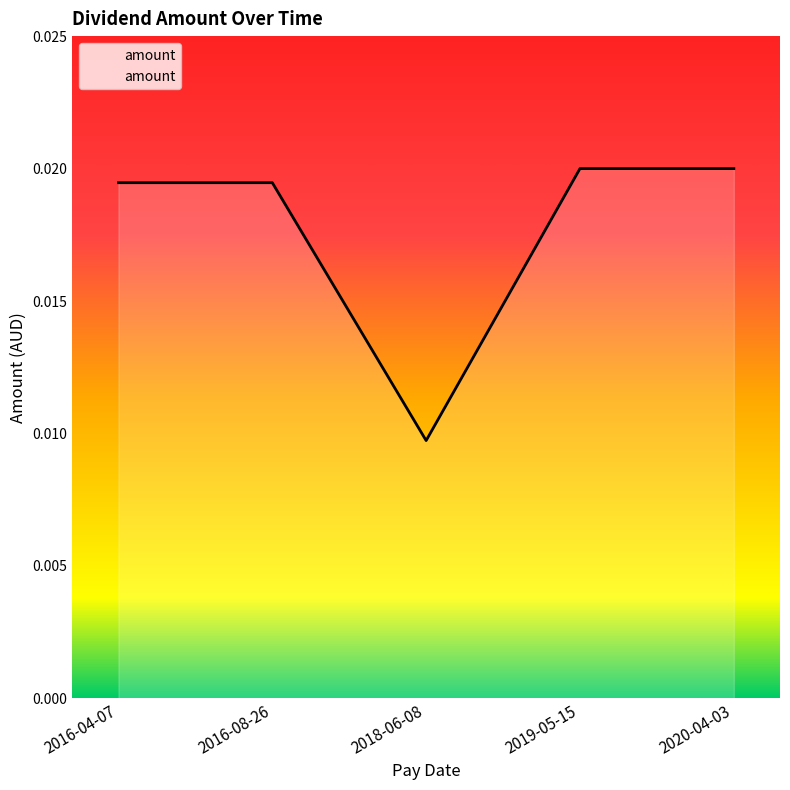

How many series are shown in this chart?

1